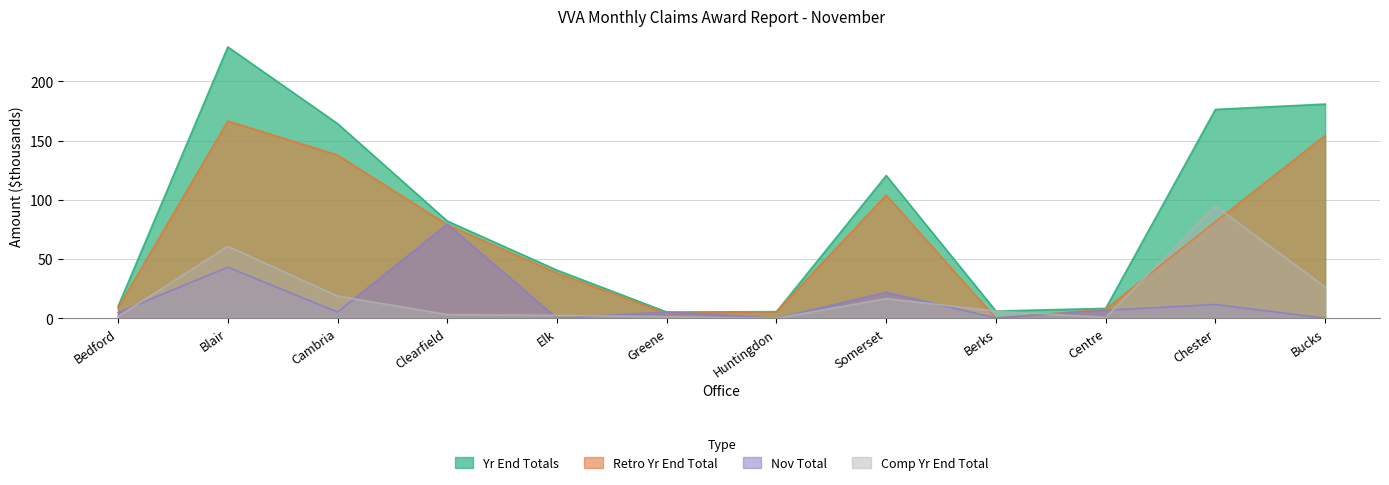

What is the sum of the Comp Yr End Total values at Greene and Elk?

3.8